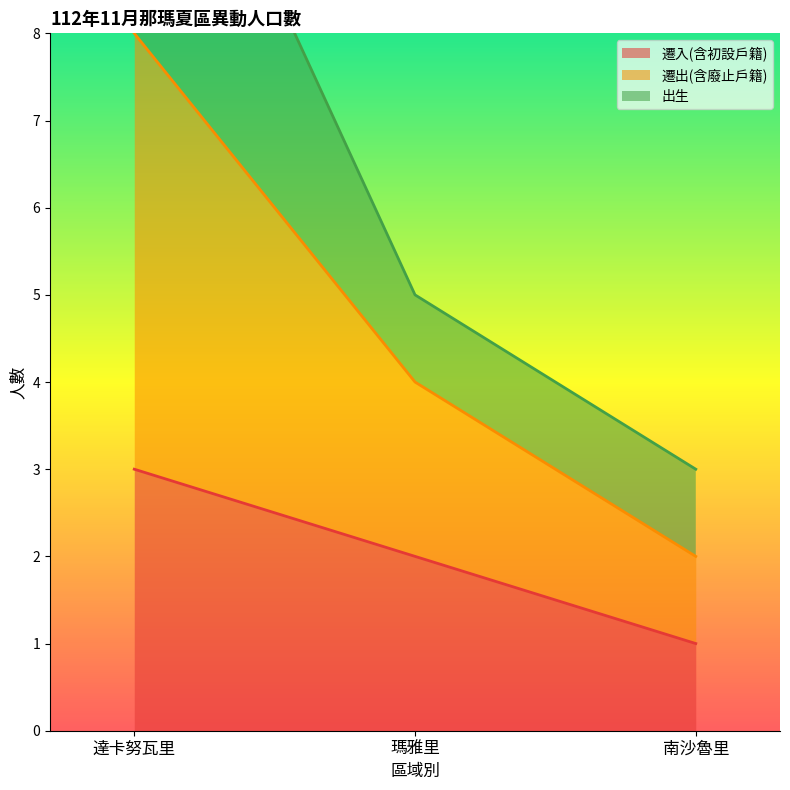

Rank the categories by 遷入(含初設戶籍) value from lowest to highest.

南沙魯里, 瑪雅里, 達卡努瓦里